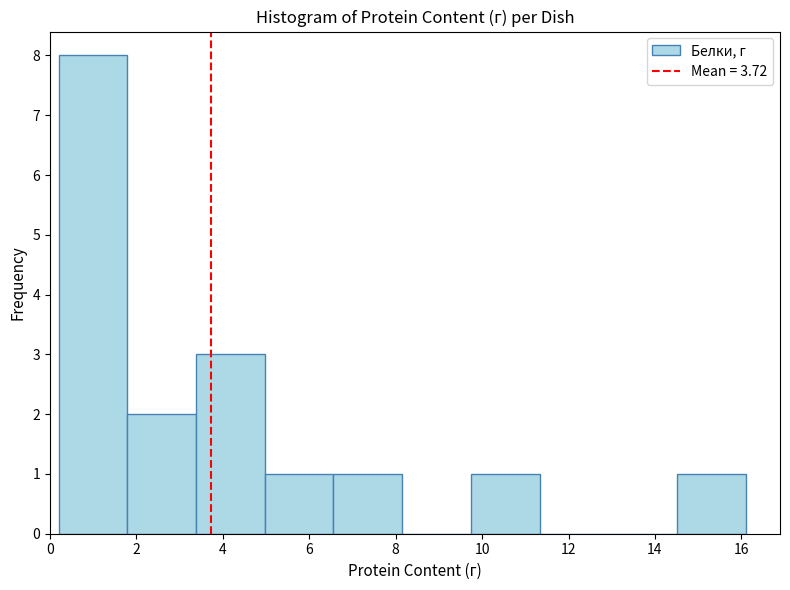

How tall is the bar that spans 14.6 to 16.2 on the x-axis? Neither the bar edges nor the heights are printed on the chart, so give them approximately, as read against the axes.

1